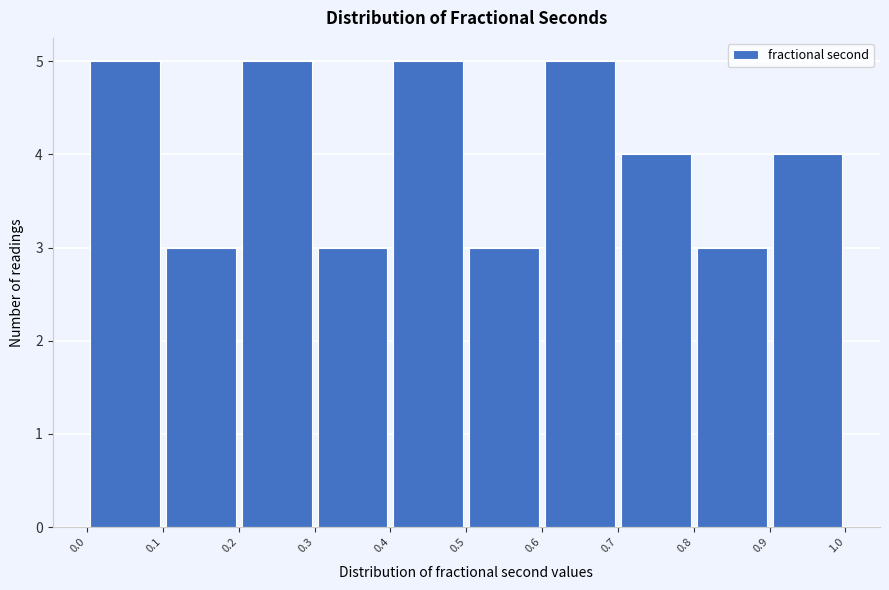

Reading left to right, transcribe this chart: for each bar, give the range it covers on the x-axis and its height. The values are not printed on the chart, so give them approximately, as read against the axis.

0.0 to 0.1: 5
0.1 to 0.2: 3
0.2 to 0.3: 5
0.3 to 0.4: 3
0.4 to 0.5: 5
0.5 to 0.6: 3
0.6 to 0.7: 5
0.7 to 0.8: 4
0.8 to 0.9: 3
0.9 to 1.0: 4